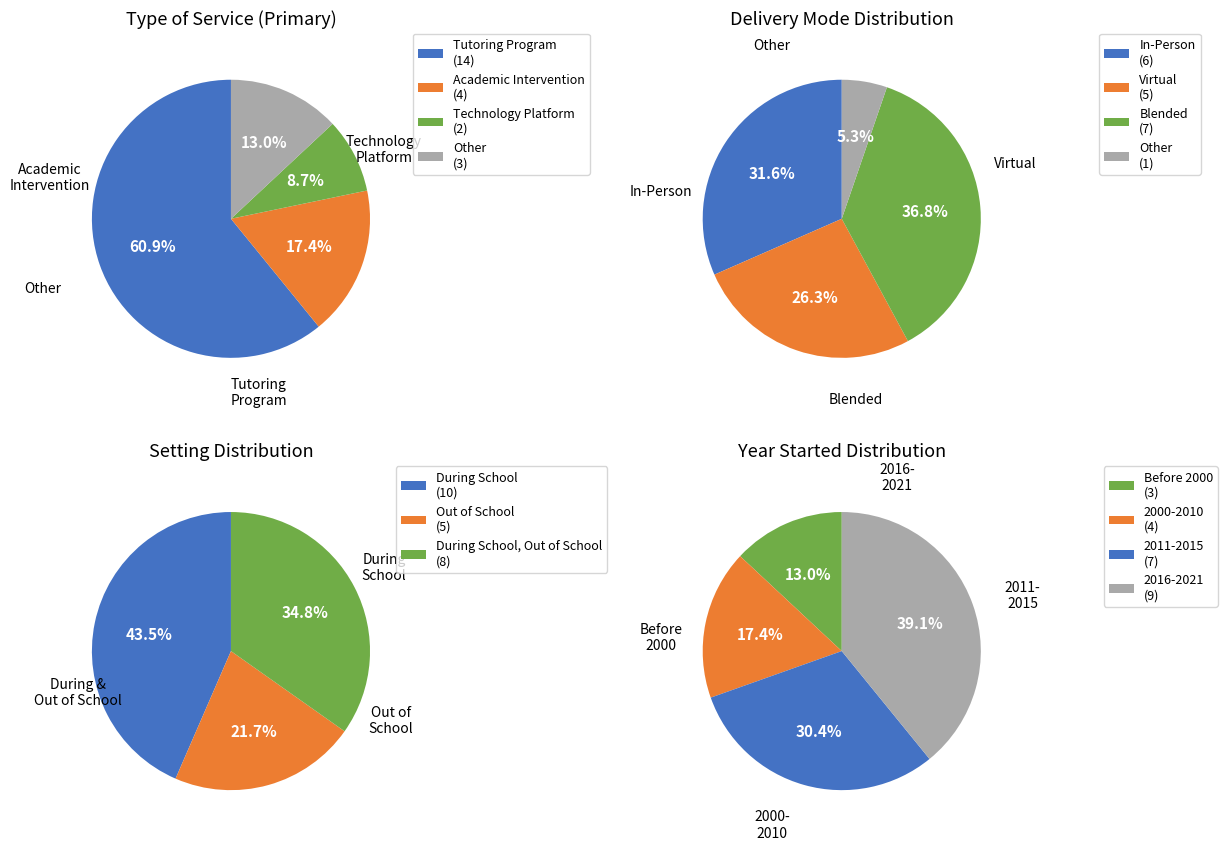

Is it true that Other is 13% of the pie?

True